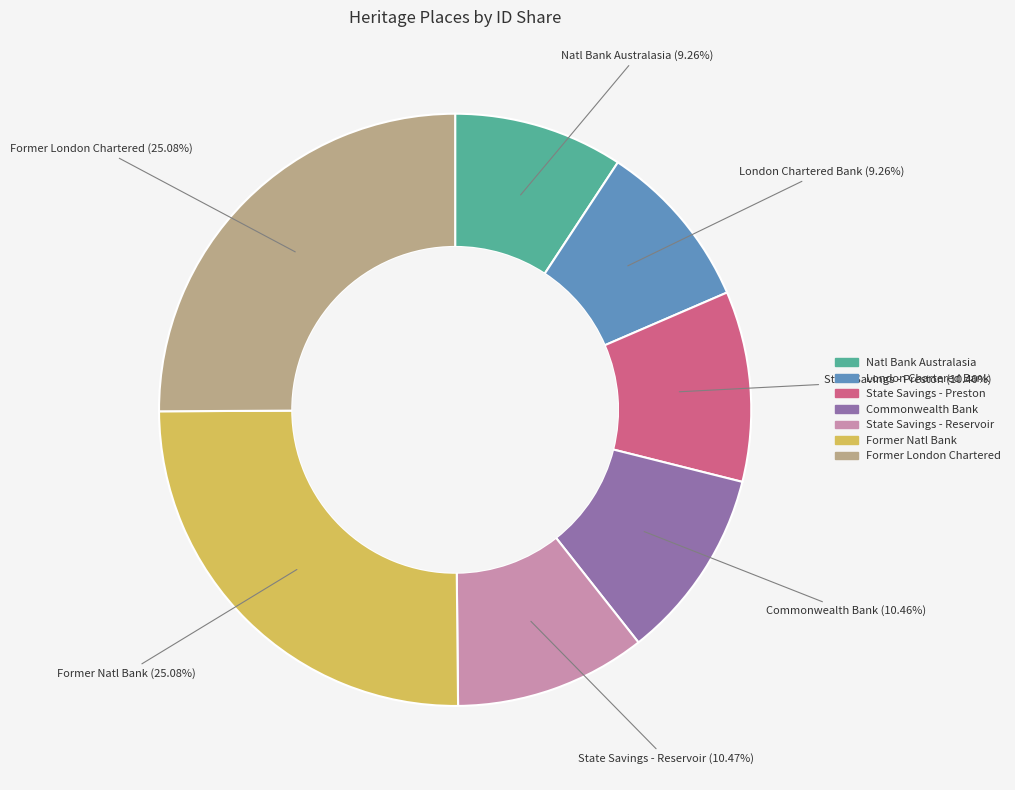

Is there any slice that represents more than half of the pie?

No